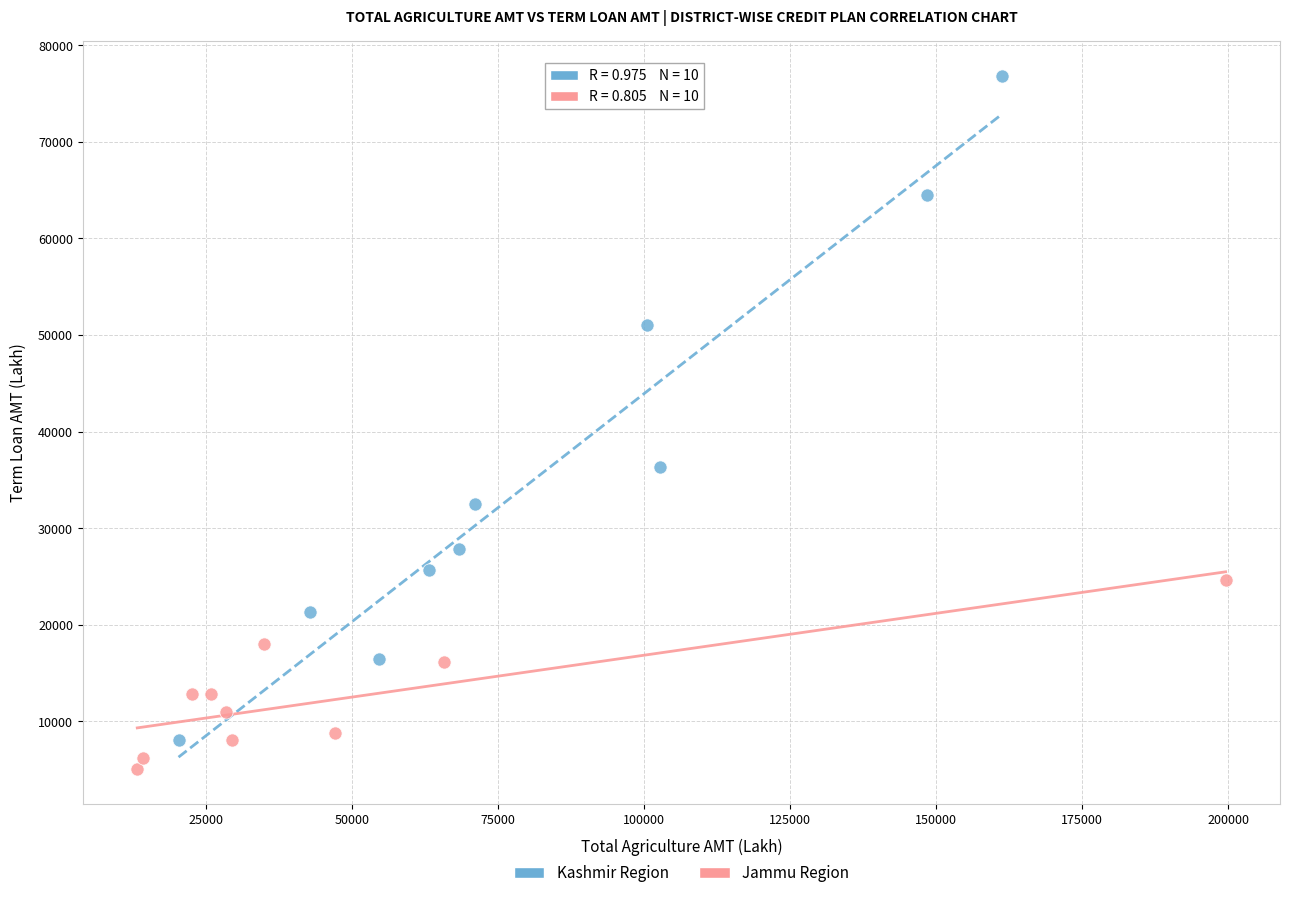

Which series has the widest spread of Y values?

Kashmir Region